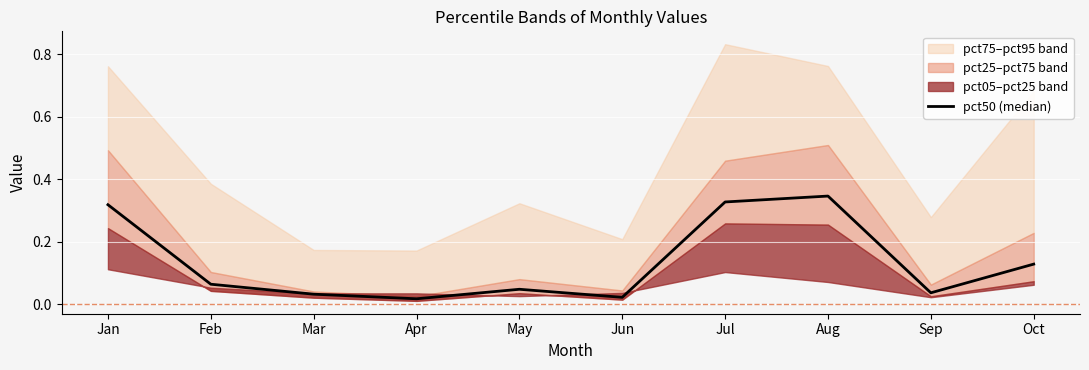

Where is the data nearest to the value 0?

Apr